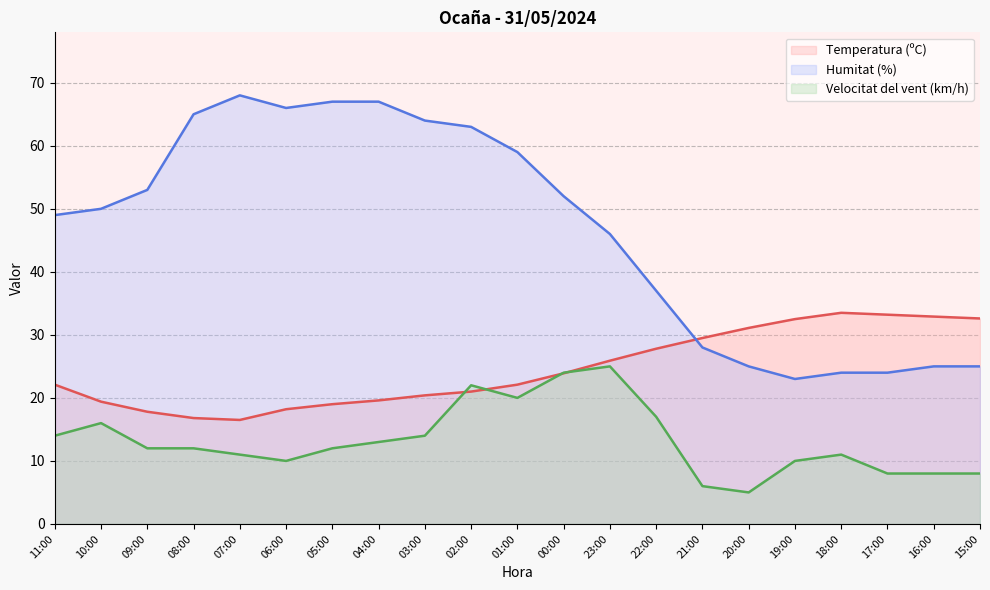

Where is Velocitat del vent (km/h) nearest to the value 15?

11:00